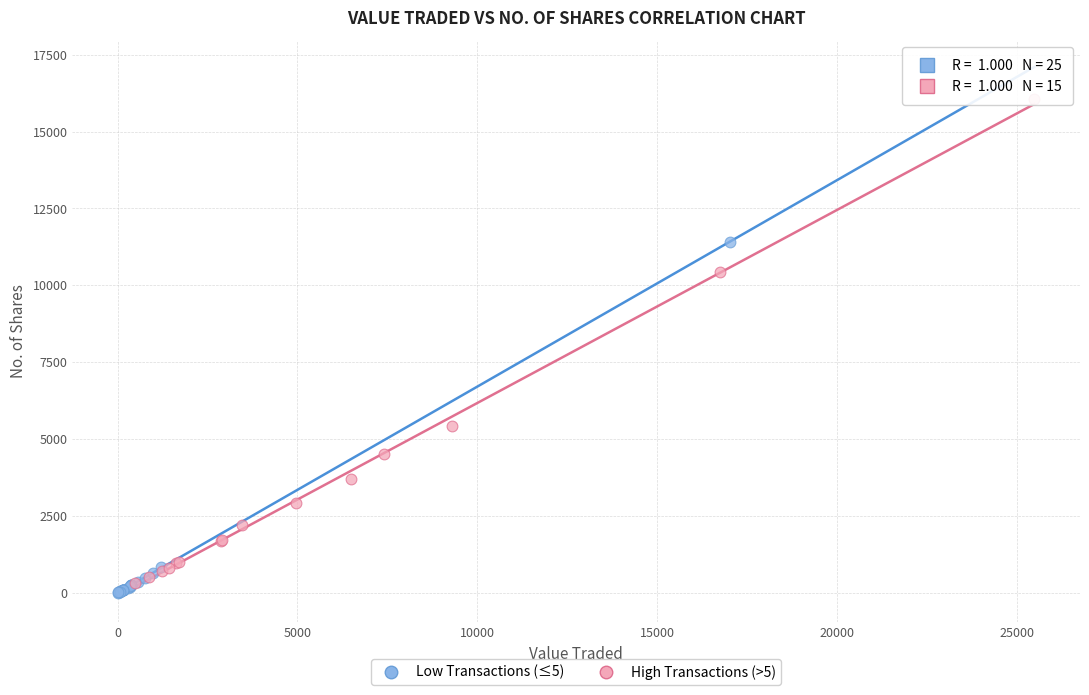

What are all the series names shown in the legend?

Low Transactions (≤5), High Transactions (>5)